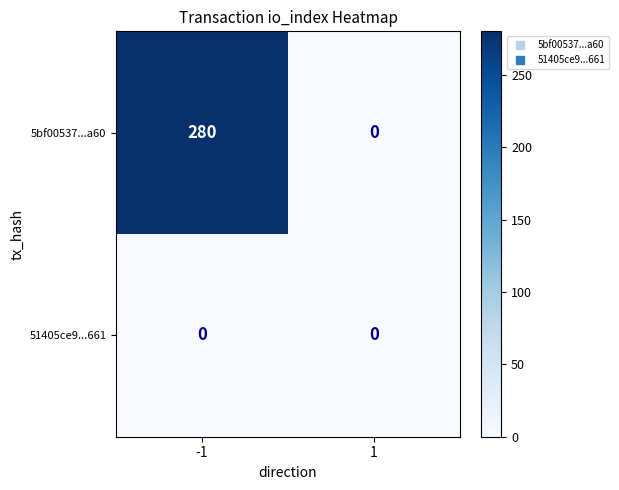

Is it true that 5bf00537...a60 equals 498 at -1?

False